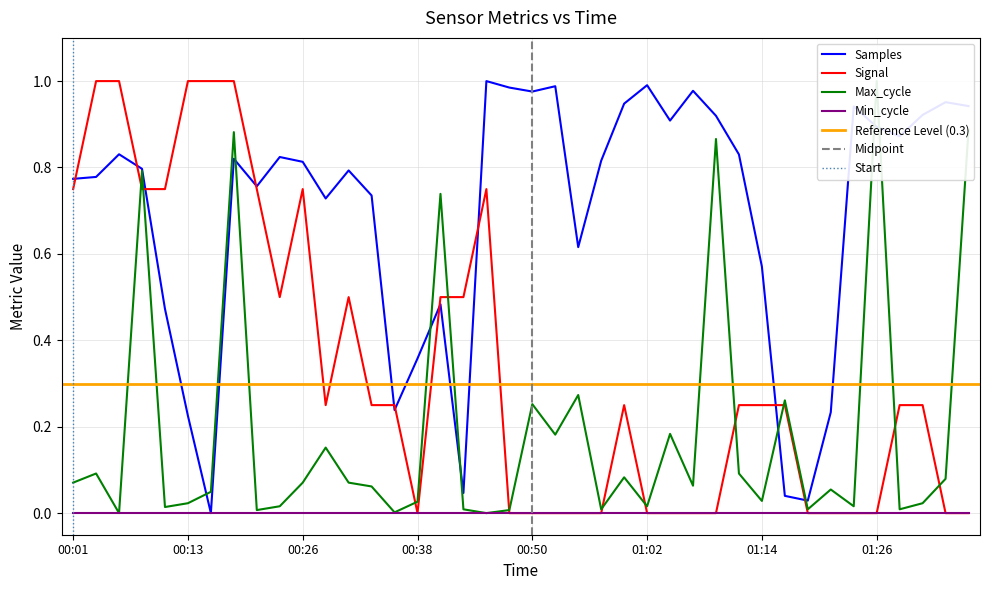

Which series has the largest total across all categories?

Samples